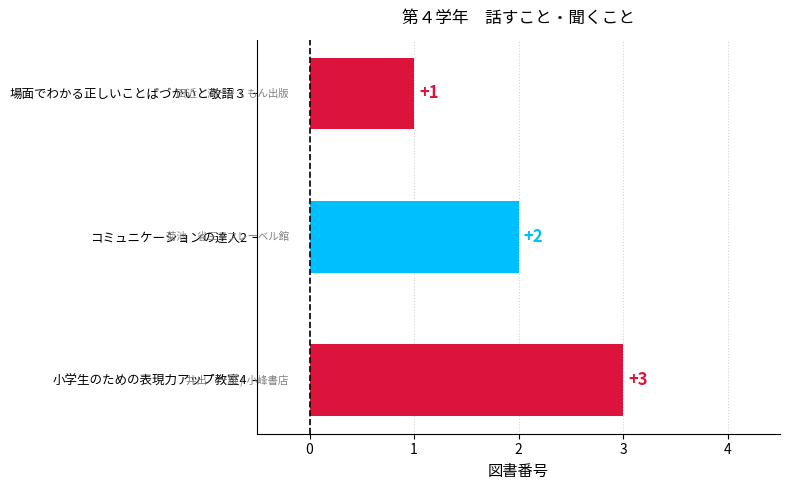

Count the values in the range 1 to 3.

3